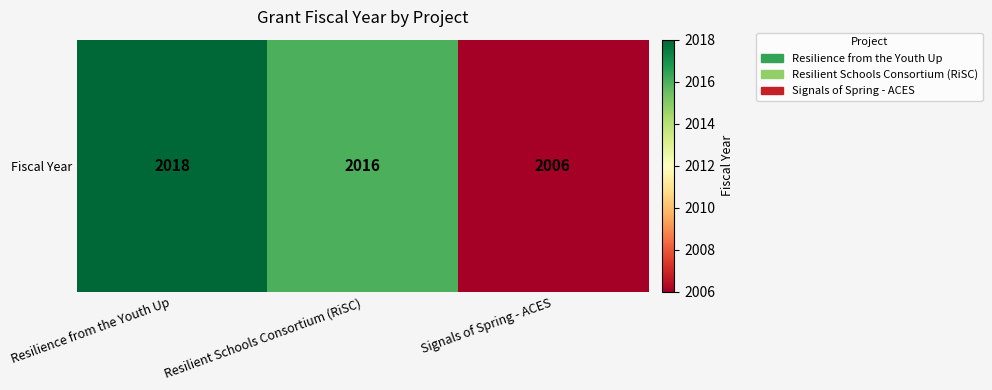

Read the value at Signals of Spring - ACES.

2006